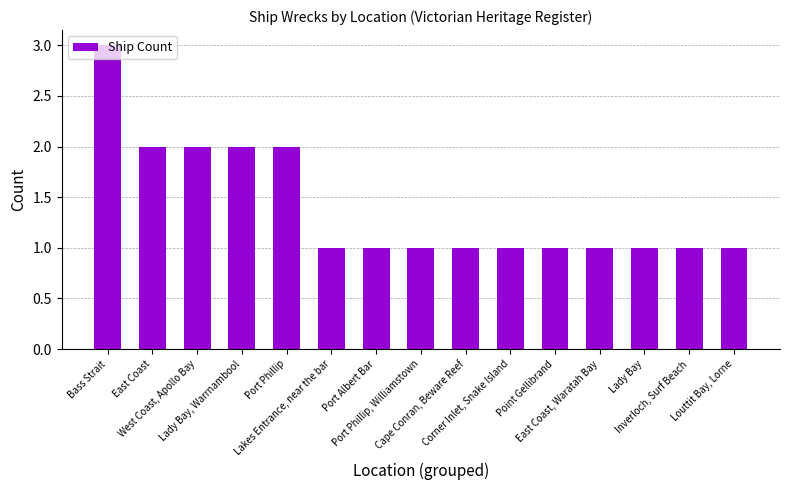

What is the maximum value shown in the chart?

3